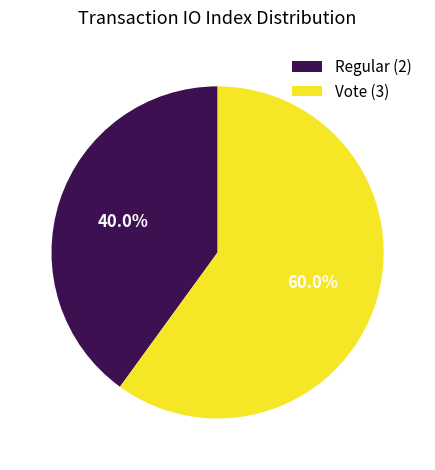

What percentage do Vote (3) and Regular (2) together represent?

100.0%